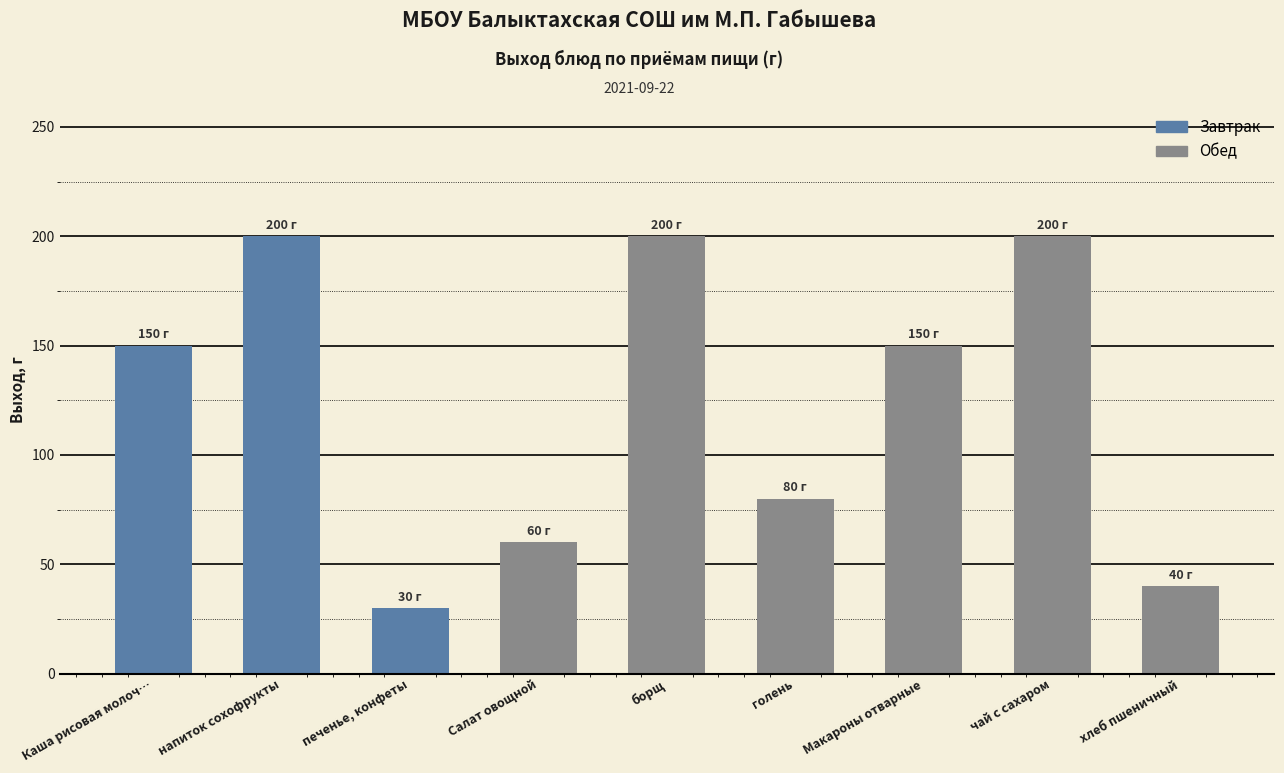

Which category has the lowest value across all series?

печенье, конфеты